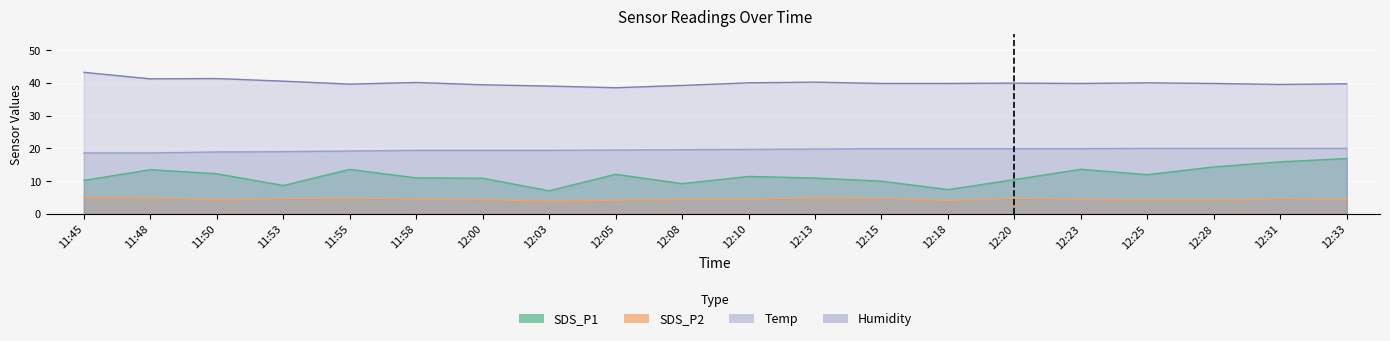

What is the sum of all SDS_P1 values?

231.7